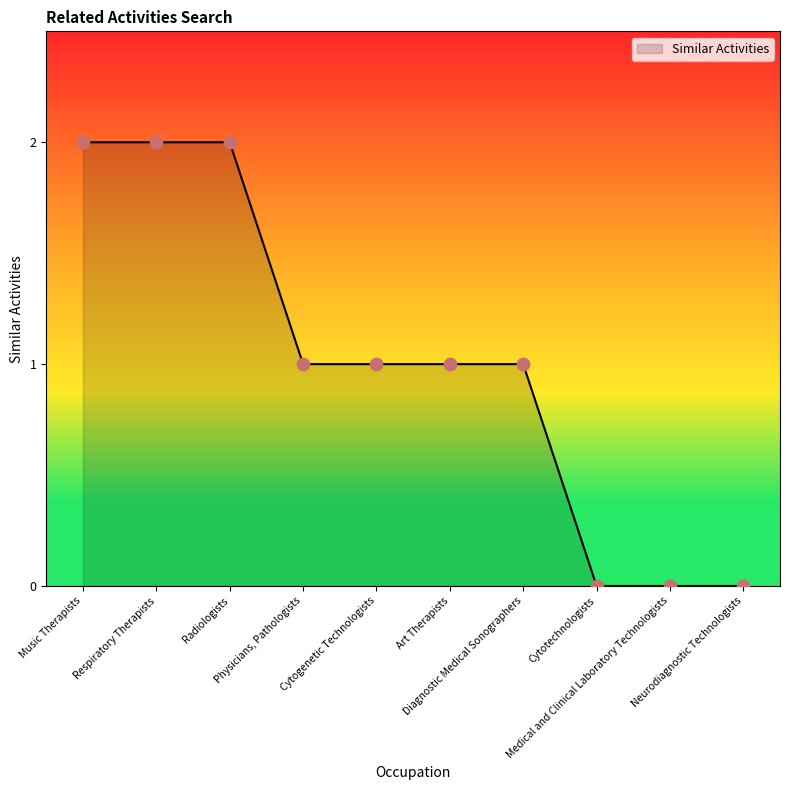

What is the change in value from Art Therapists to Medical and Clinical Laboratory Technologists?

-1